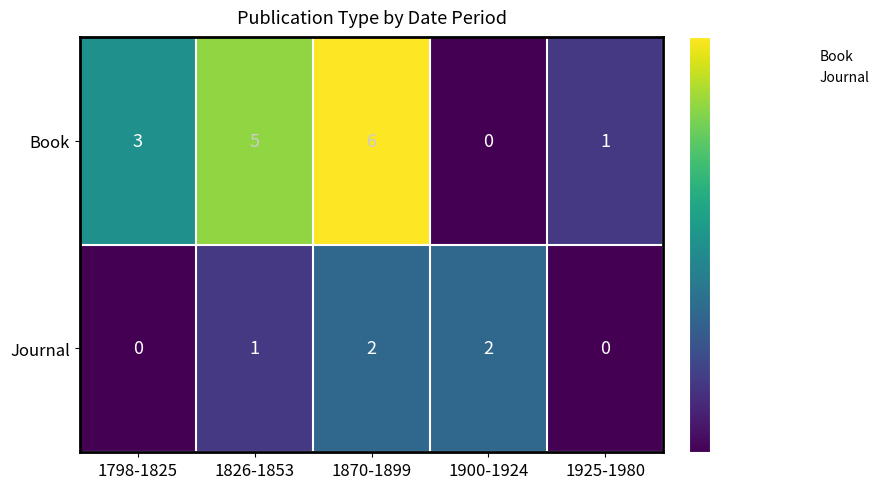

The value of Book at 1798-1825 is 5. True or false?

False